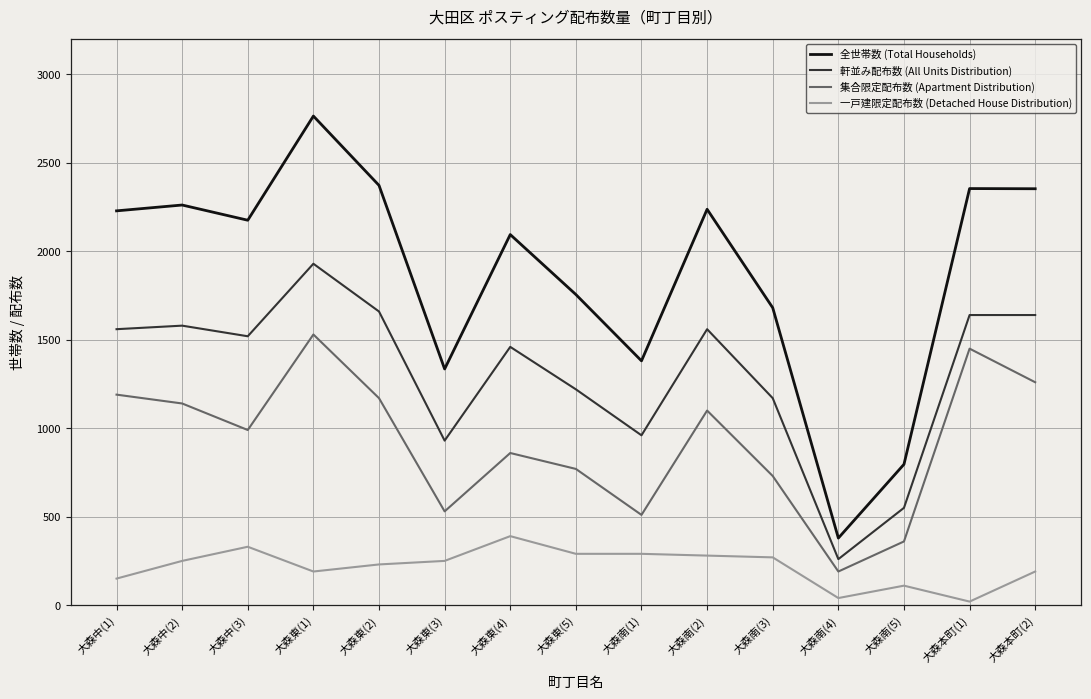

Between 大森東(5) and 大森南(5), which series saw the biggest shift?

全世帯数 (Total Households)